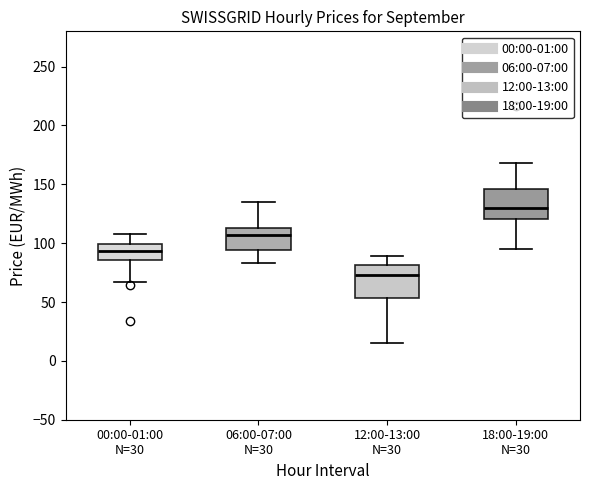

Reading left to right, read every box against the y-axis: the position of its median line, the range the box covers, and the ends of its whiskers. The values are not printed on the chart, so give them approximately, as read against the axis.

00:00-01:00 N=30: median 95, box 85 to 100, whiskers 65 to 105
06:00-07:00 N=30: median 105, box 95 to 115, whiskers 85 to 135
12:00-13:00 N=30: median 75, box 55 to 80, whiskers 15 to 90
18:00-19:00 N=30: median 130, box 120 to 145, whiskers 95 to 170